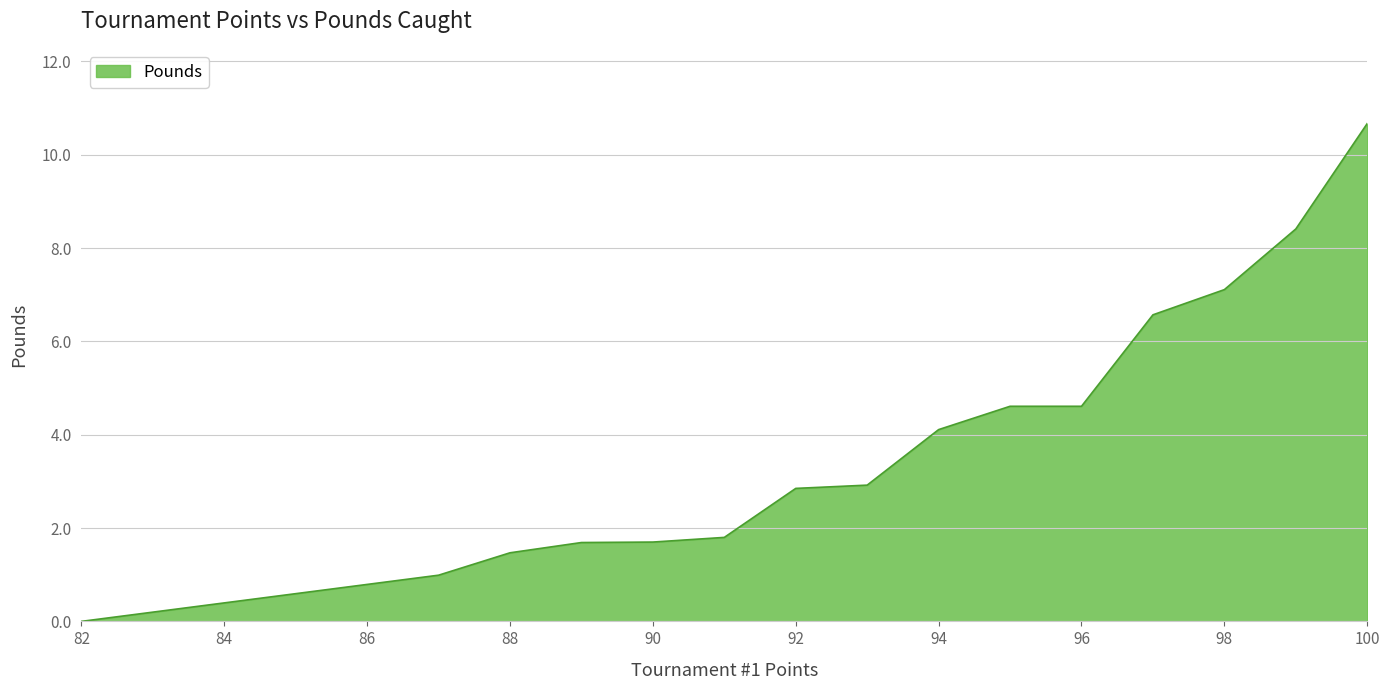

List the labels in order of value, smallest first.

82, 87, 88, 89, 90, 91, 92, 93, 94, 96, 95, 97, 98, 99, 100